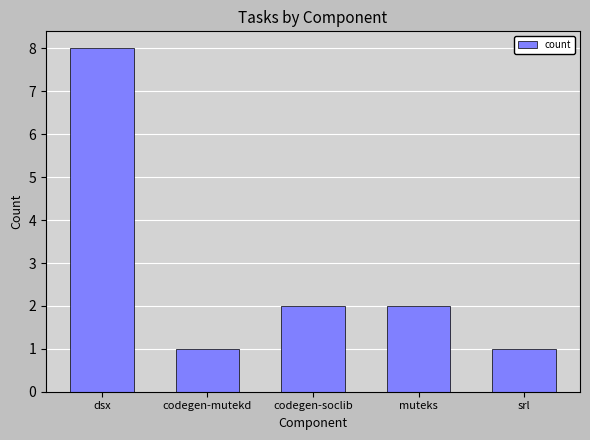

What is the sum of all values?

14